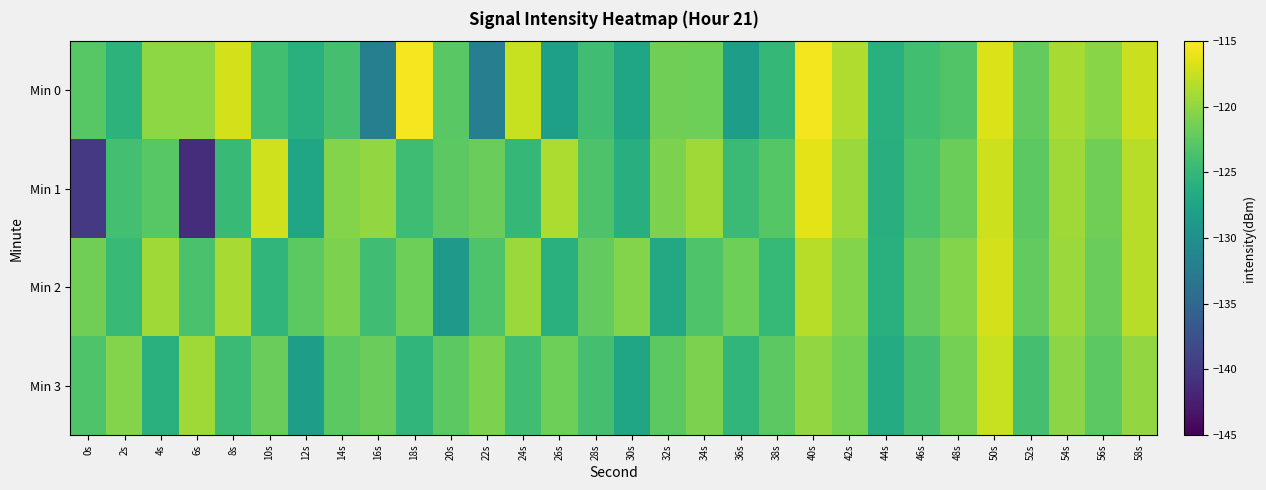

Between 34s and 58s, which series saw the biggest shift?

Min 2